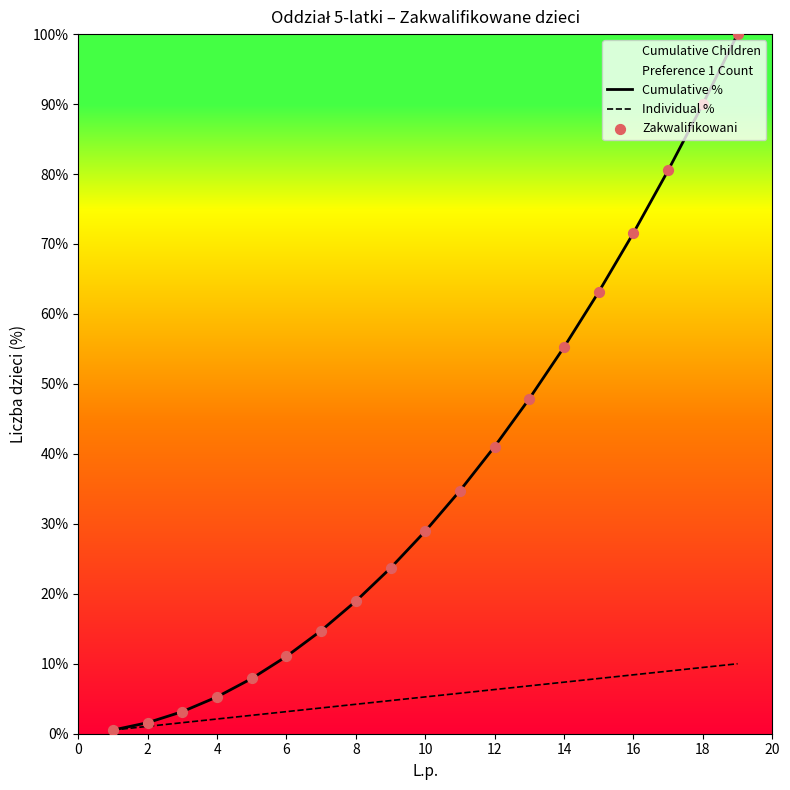

Which series contains the highest Y value?

Cumulative %